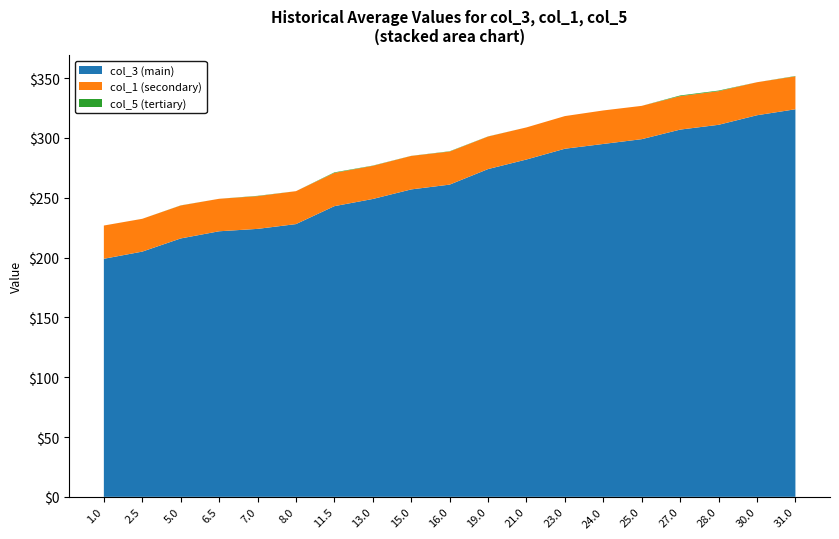

Reading left to right, list all the values displayed in this chart.

col_3: 1.0=199.0	2.5=205.0	5.0=216.0	6.5=222.0	7.0=224.0	8.0=228.0	11.5=243.0	13.0=249.0	15.0=257.0	16.0=261.0	19.0=274.0	21.0=282.0	23.0=291.0	24.0=295.0	25.0=299.0	27.0=307.0	28.0=311.0	30.0=319.0	31.0=324.0
col_3_b: 1.0=27.8	2.5=27.4	5.0=27.6	6.5=27.2	7.0=27.4	8.0=27.5	11.5=27.8	13.0=27.7	15.0=28.0	16.0=27.6	19.0=27.2	21.0=26.8	23.0=27.3	24.0=28.0	25.0=27.9	27.0=28.0	28.0=28.1	30.0=27.6	31.0=27.5
col_3_c: 1.0=0.0	2.5=0.0	5.0=0.1	6.5=-0.1	7.0=0.3	8.0=-0.1	11.5=0.4	13.0=0.2	15.0=0.1	16.0=0.2	19.0=0.1	21.0=0.0	23.0=-0.1	24.0=-0.1	25.0=-0.1	27.0=0.6	28.0=0.5	30.0=-0.1	31.0=0.3